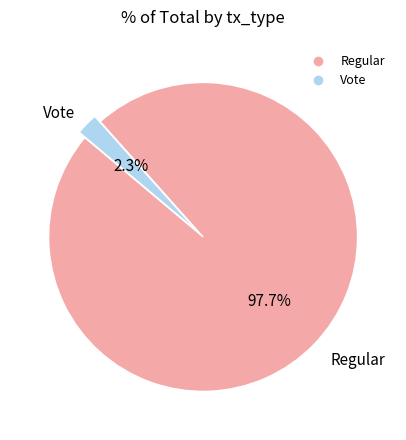

To the nearest percent, what is the combined percentage of Vote and Regular?

100%